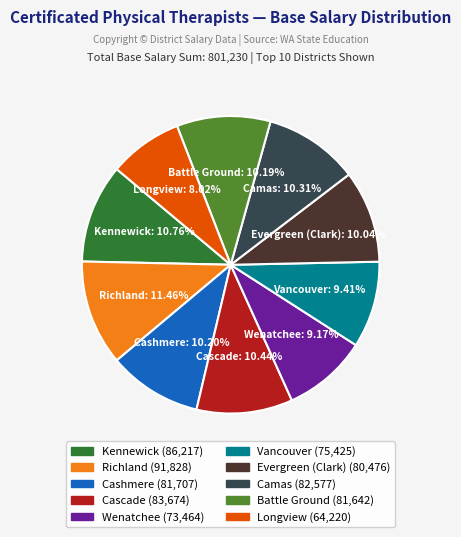

How many segments does this pie chart have?

10